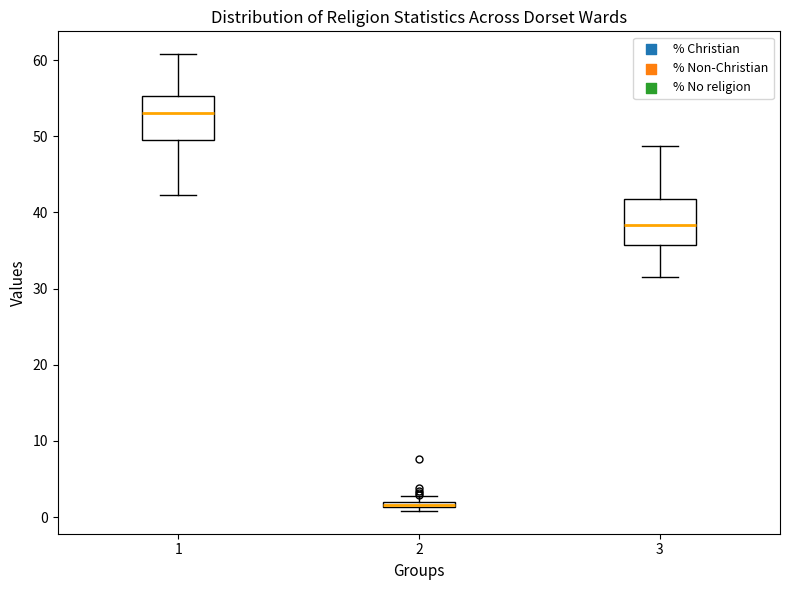

Where does the upper whisker of the box at x = 3 end on the y-axis? The values are not printed on the chart, so give them approximately, as read against the axis.

49